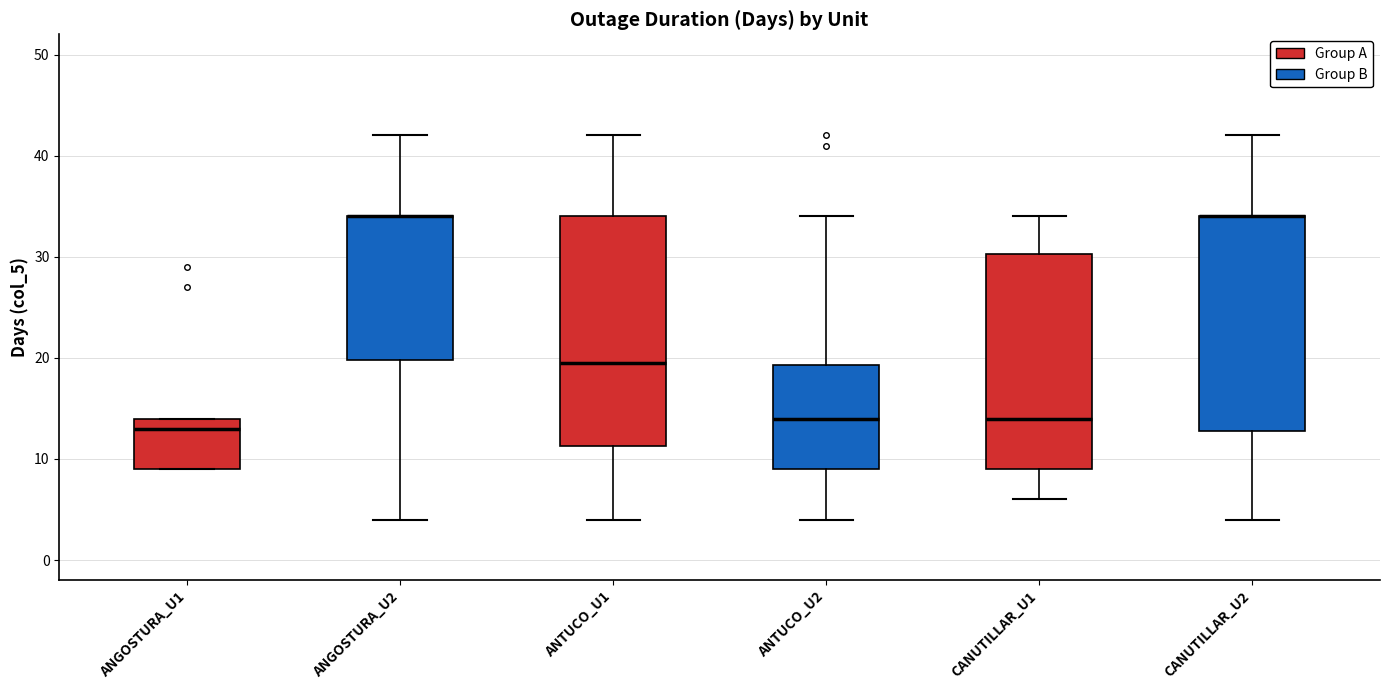

Where is the lower edge of the box for ANTUCO_U1 on the y-axis? The values are not printed on the chart, so give them approximately, as read against the axis.

11